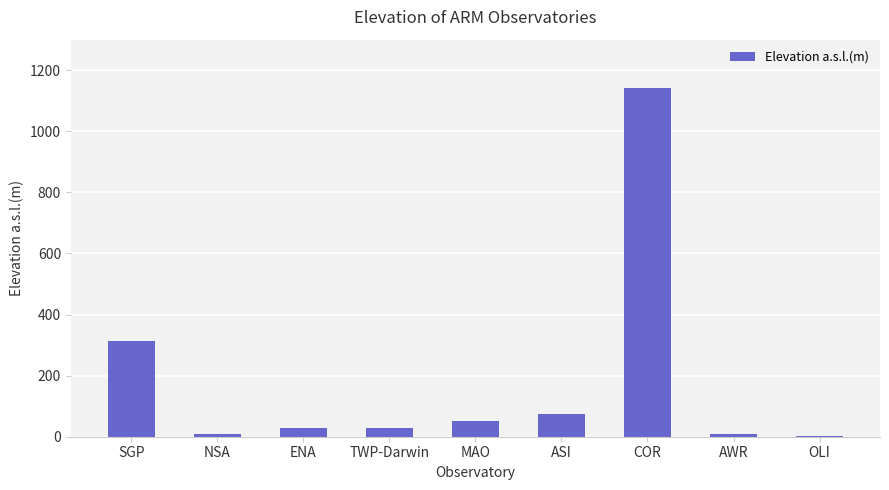

The chart shows a value of 50 at MAO. True or false?

True